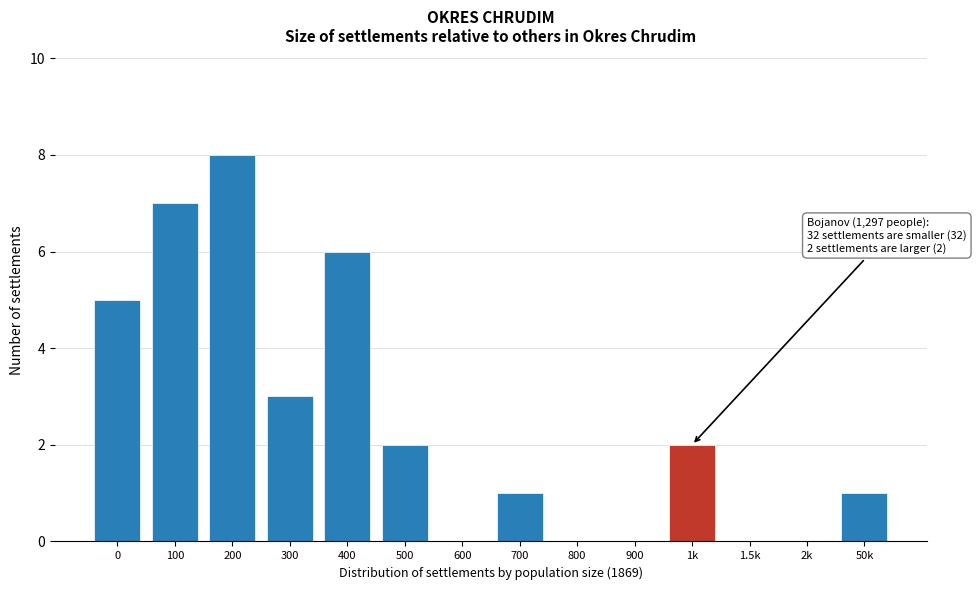

Reading right to left, extract all data points from this chart.

50k=1	2k=0	1.5k=0	1k=2	900=0	800=0	700=1	600=0	500=2	400=6	300=3	200=8	100=7	0=5